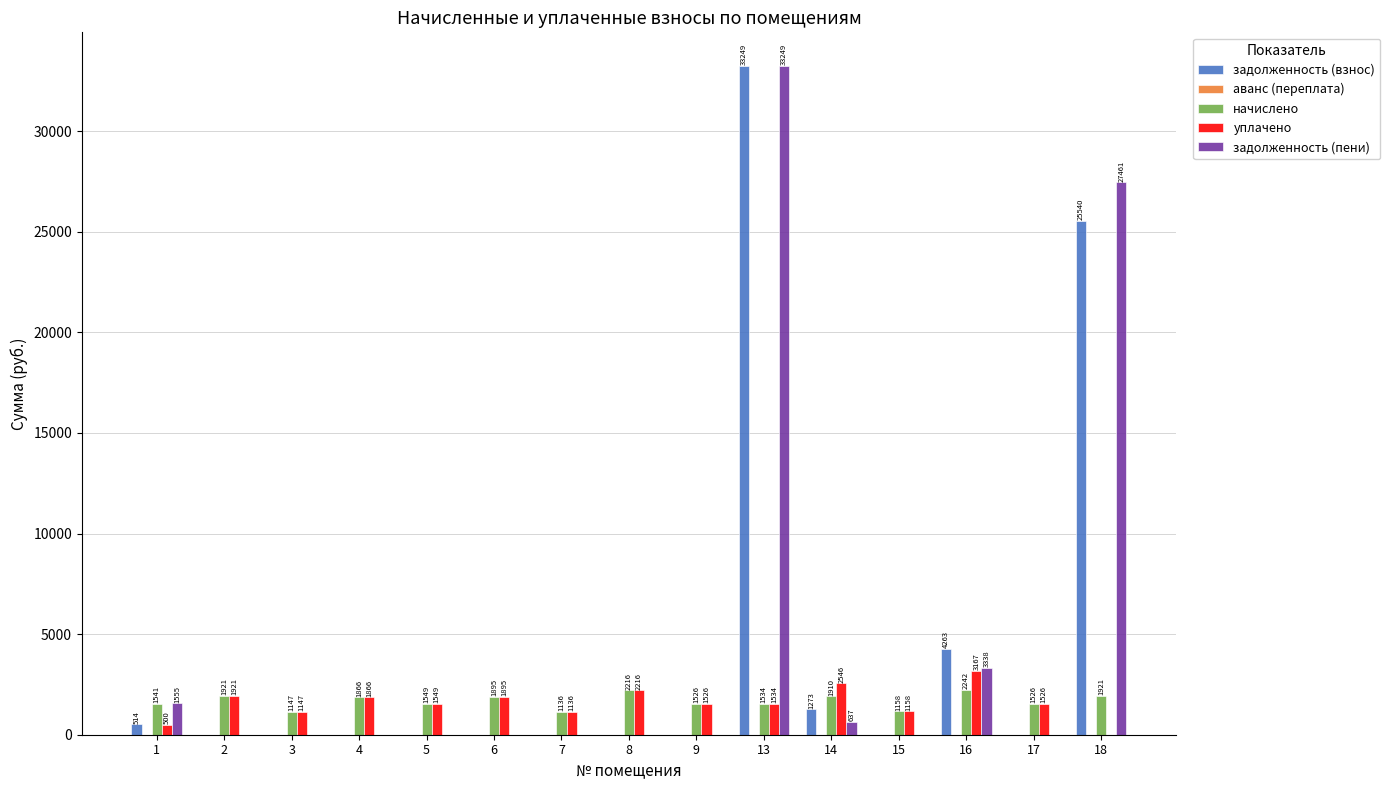

At which label is начислено closest to 1688?

5